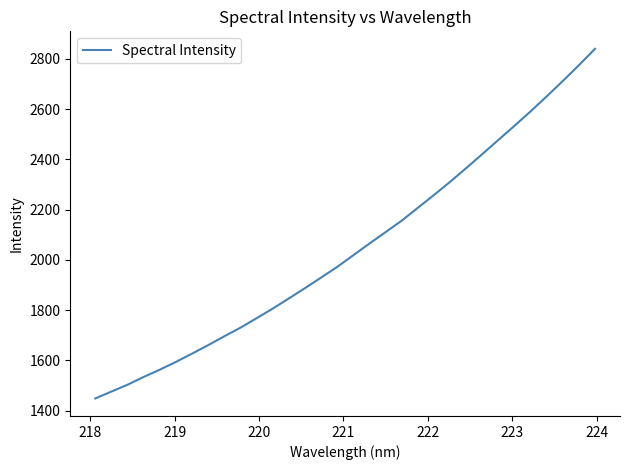

Does the chart have visible grid lines?

No